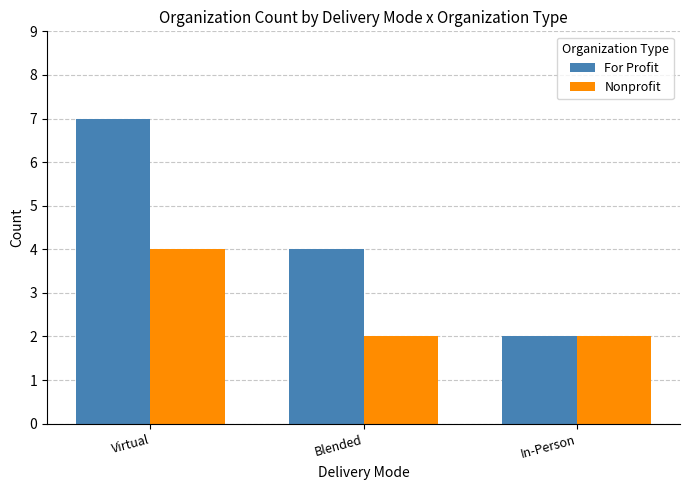

Which series has the largest total across all categories?

For Profit